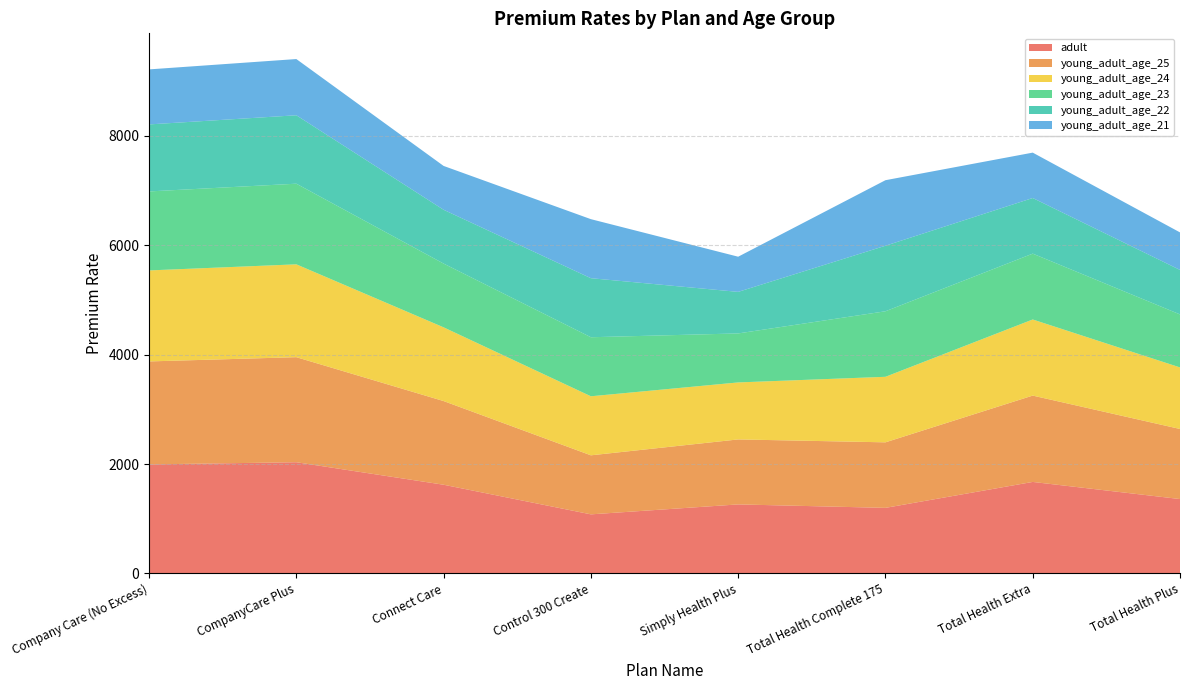

Reading left to right, what are all the values shown in this chart?

adult: 1992.9	2032.7	1621.2	1079.6	1261.4	1198.3	1672.5	1359.4
young_adult_age_25: 1883.2	1921.1	1530.1	1079.6	1188.3	1198.3	1578.8	1281.4
young_adult_age_24: 1664.0	1697.8	1348.0	1079.6	1042.2	1198.3	1391.6	1125.5
young_adult_age_23: 1444.7	1474.5	1165.9	1079.6	896.1	1198.3	1204.3	969.5
young_adult_age_22: 1225.4	1251.3	983.8	1079.6	759.9	1198.3	1017.1	813.6
young_adult_age_21: 1006.1	1028.0	801.7	1079.6	643.0	1198.3	829.9	686.1